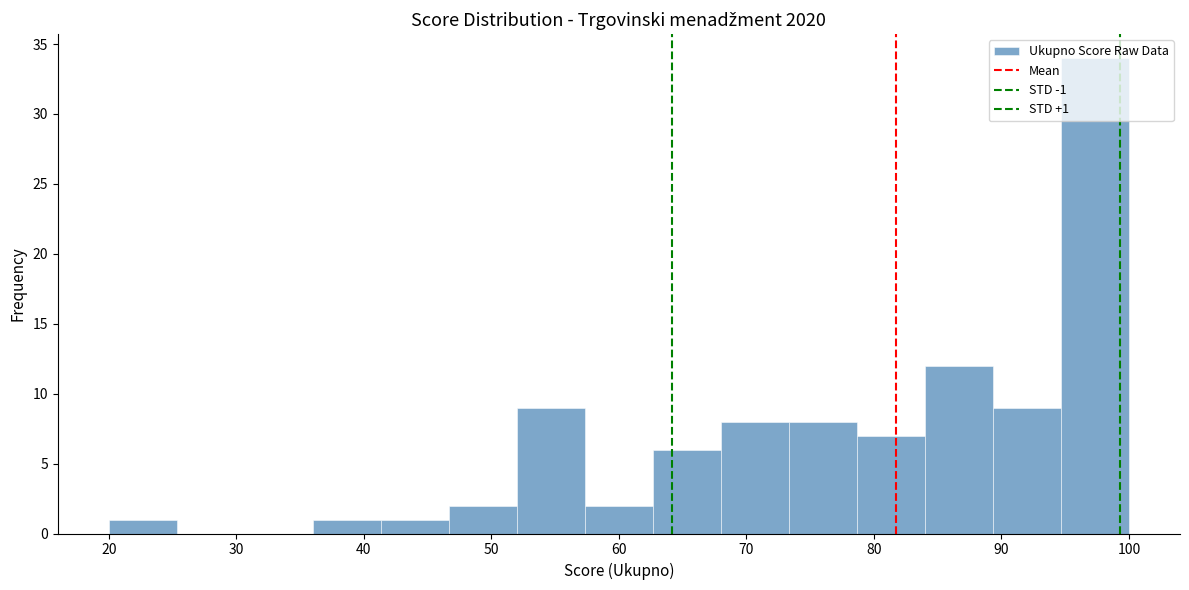

Which range on the x-axis has the tallest bar?

95 to 100